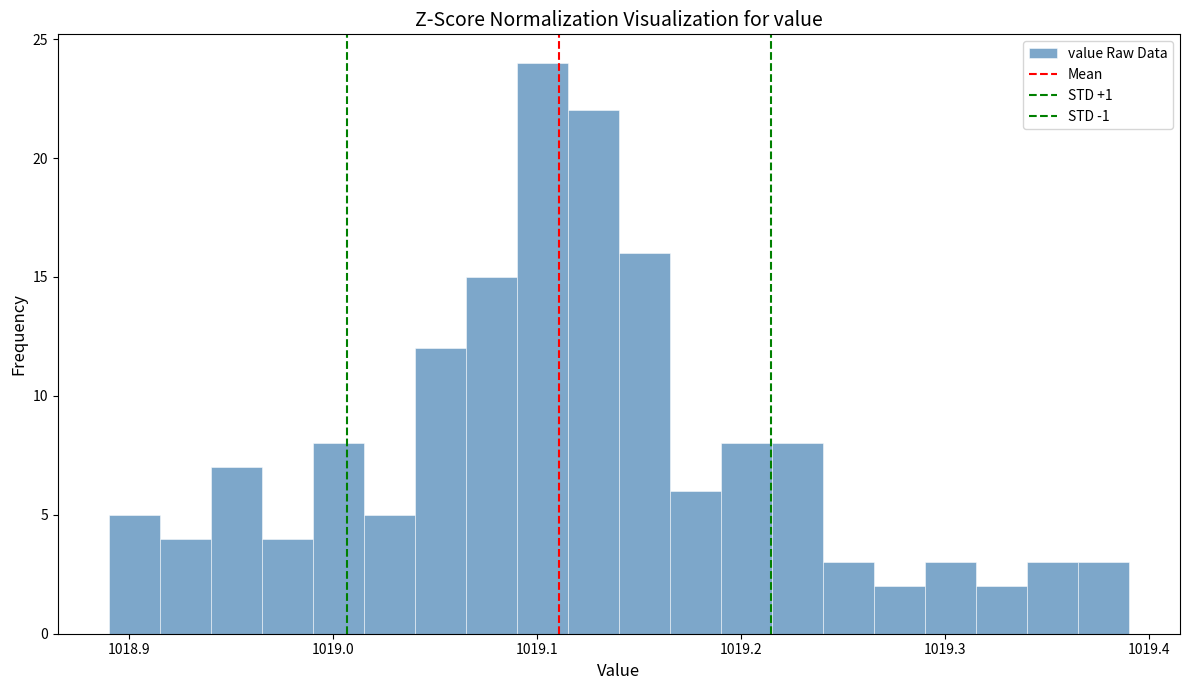

Around what value on the x-axis is the tallest bar? Give the approximate position of its centre, as read against the axis.

1019.10